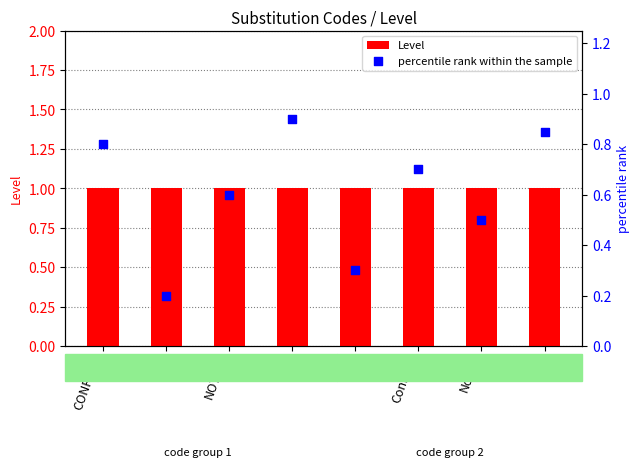

What are all the series names shown in the legend?

Level, percentile rank within the sample